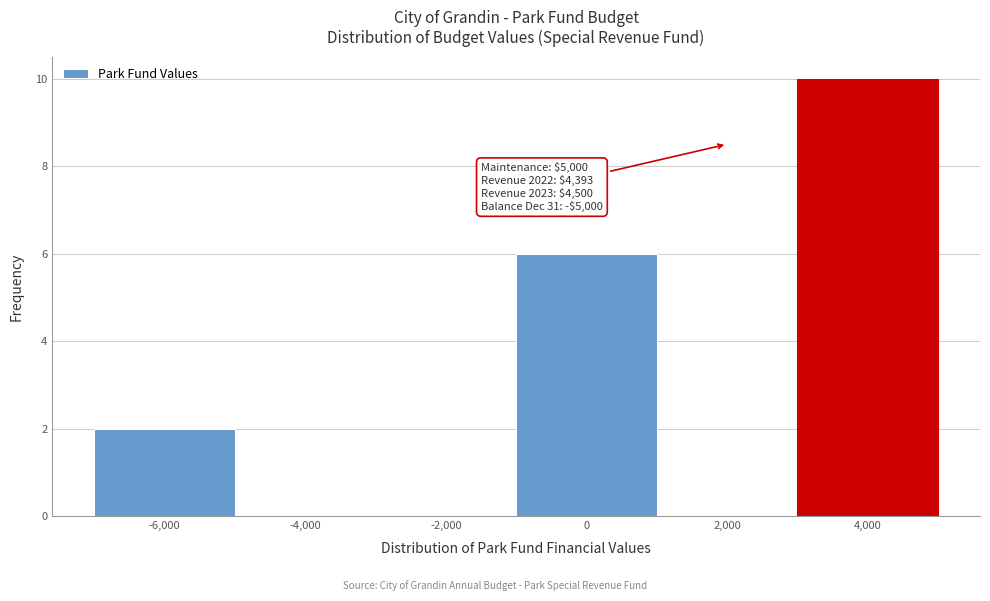

Reading left to right, list all the values displayed in this chart.

-6,000=2	-4,000=0	-2,000=0	0=6	2,000=0	4,000=10